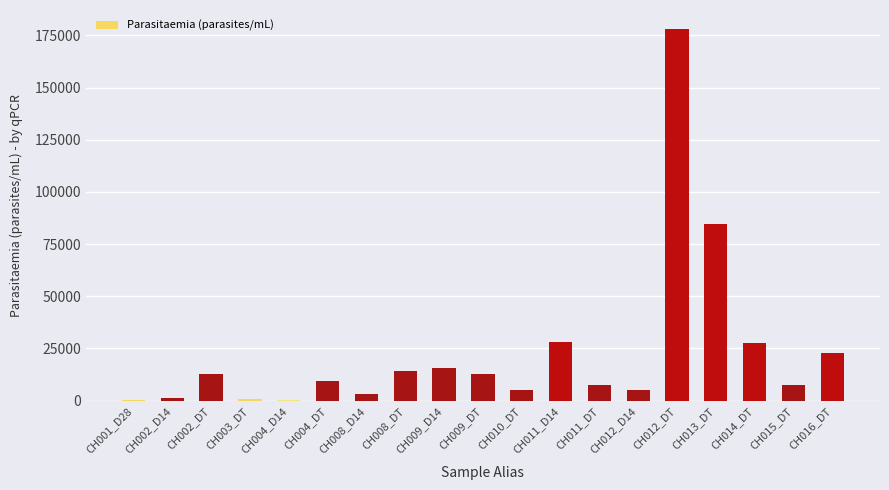

Between CH013_DT and CH002_D14, which is larger?

CH013_DT